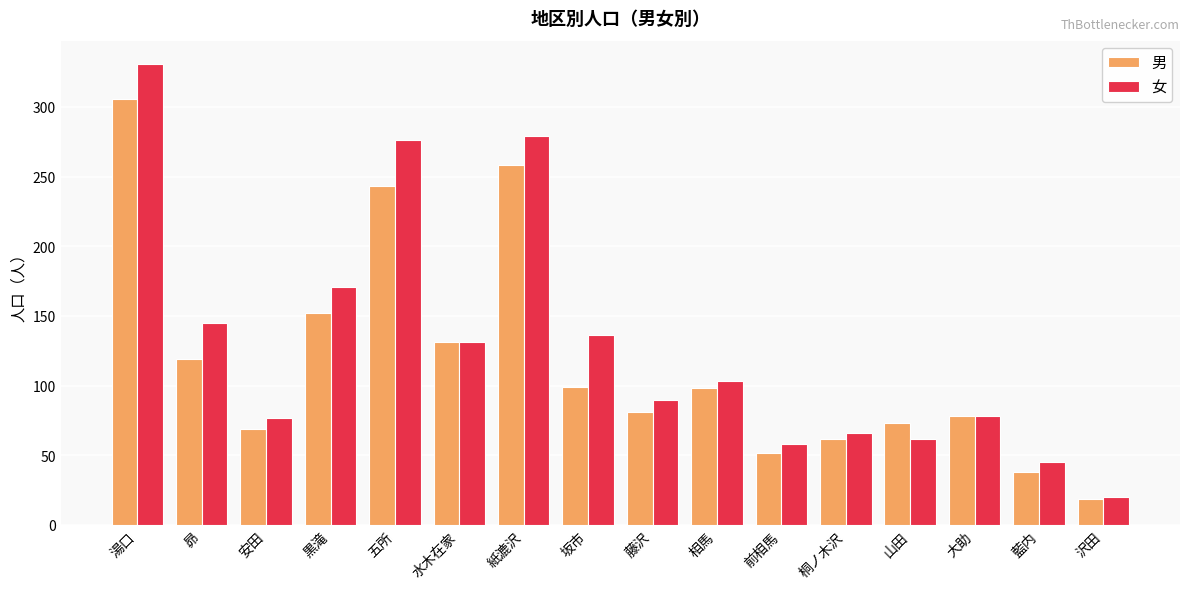

What is the difference between the maximum and second lowest values in the 男 series?

268